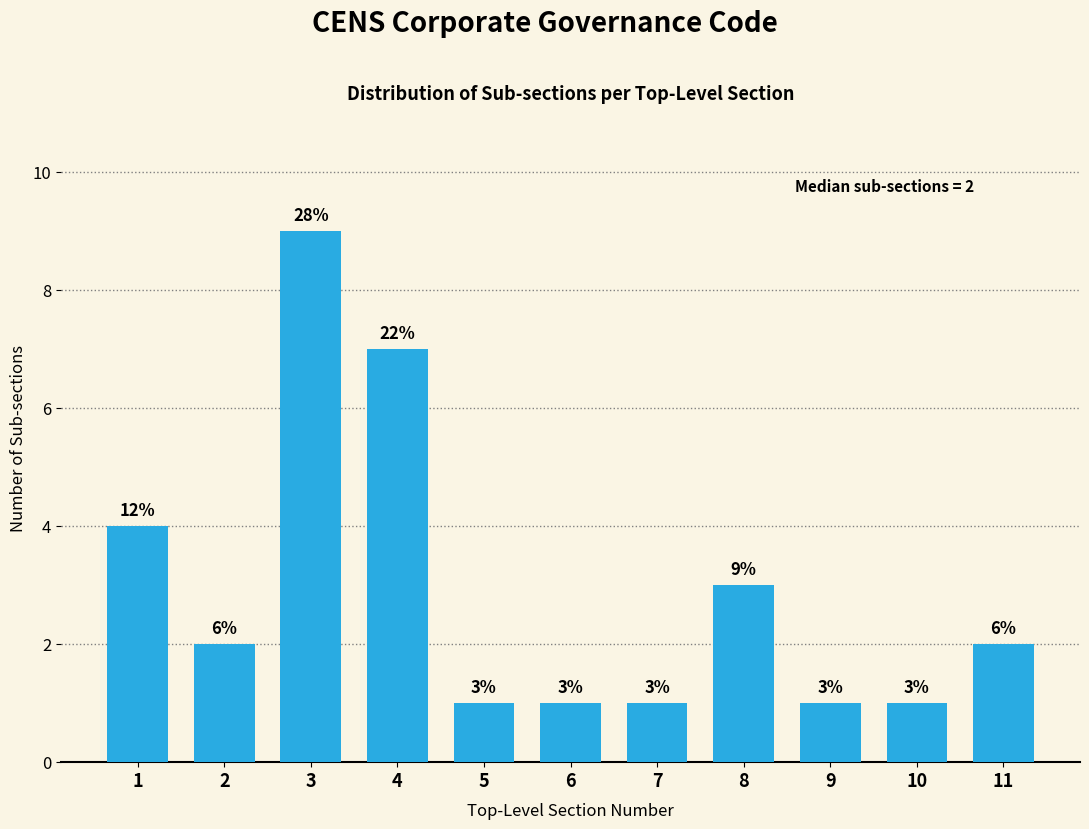

Reading left to right, transcribe all the data shown in this chart.

4	2	9	7	1	1	1	3	1	1	2